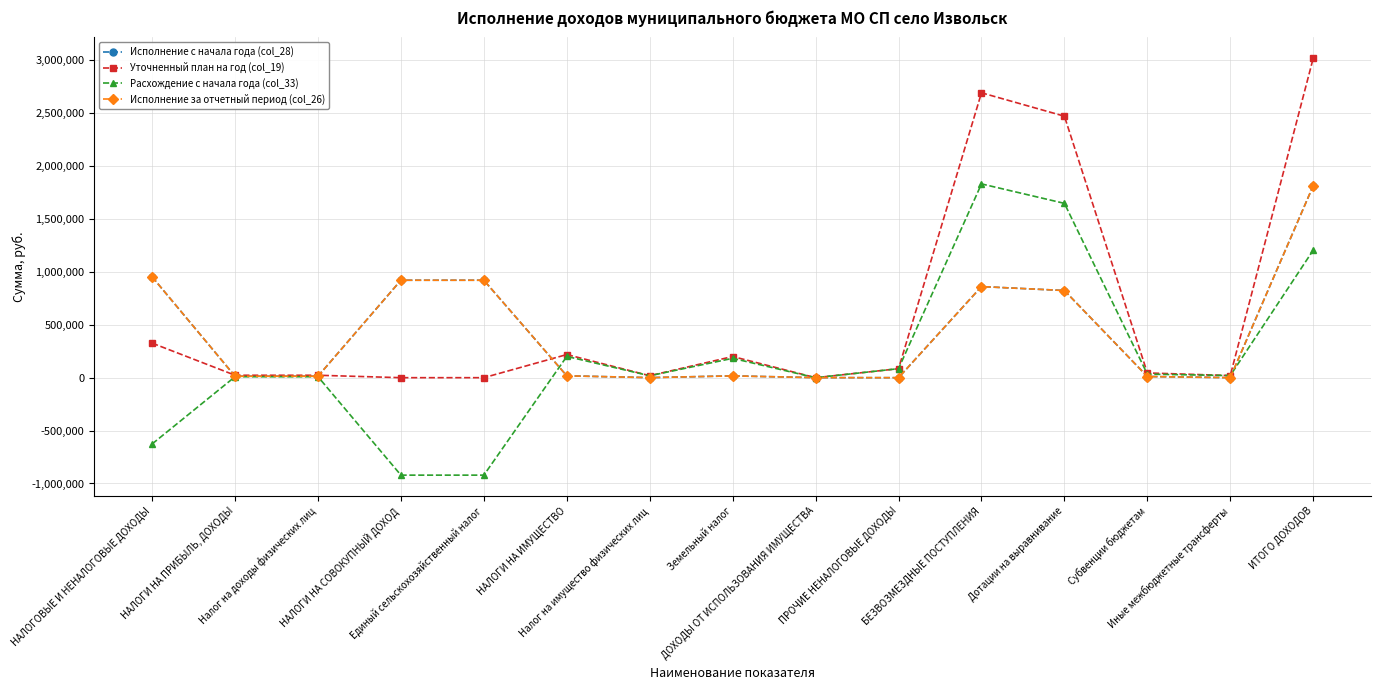

Is it true that Уточненный план на год (col_19) equals 2471296.0 at Дотации на выравнивание?

True